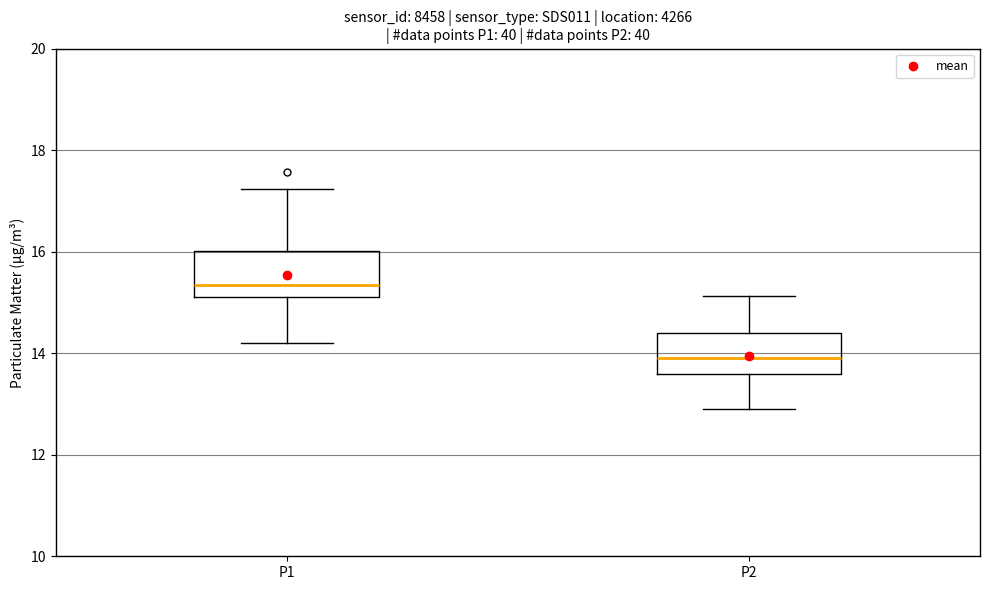

Where is the lower edge of the box for P1 on the y-axis? The values are not printed on the chart, so give them approximately, as read against the axis.

15.2